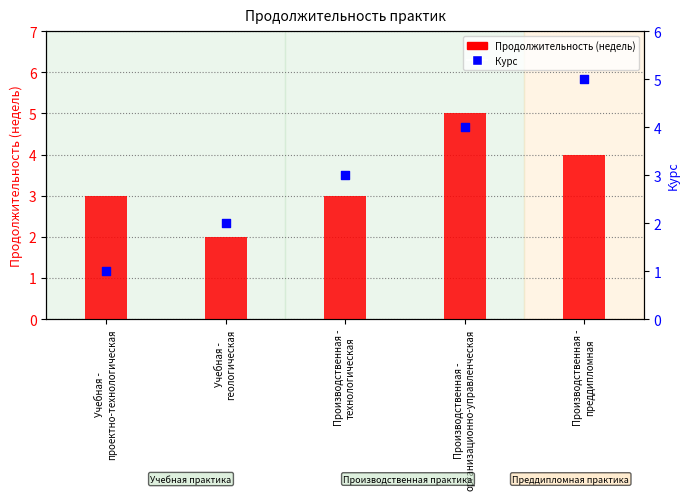

At which category is the sum across all series the highest?

Производственная -
организационно-управленческая